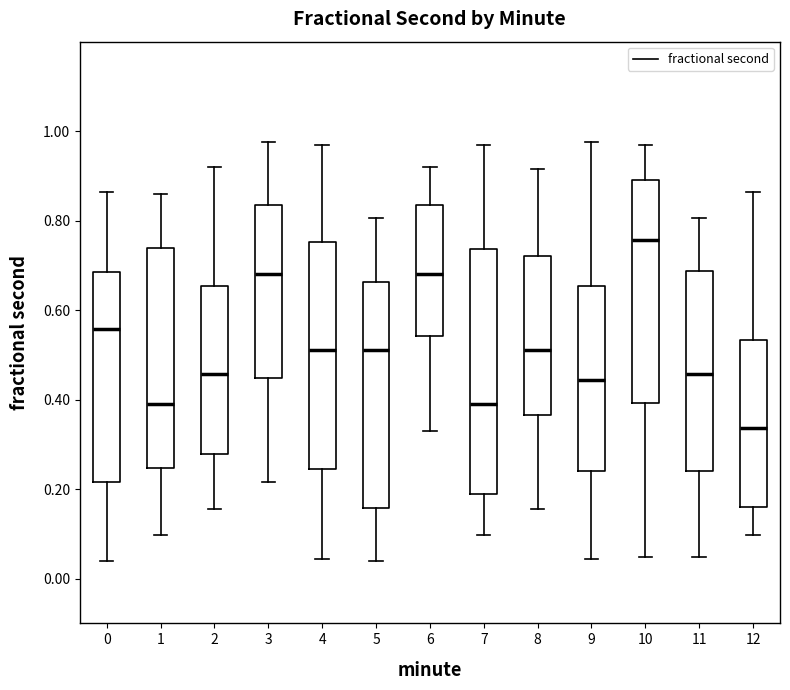

Which box has the lowest median line?

12